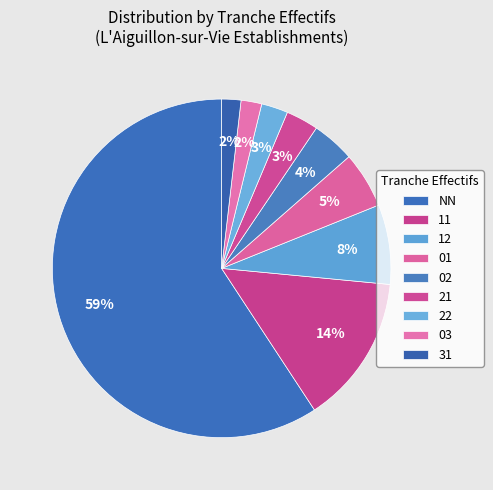

How many segments does this pie chart have?

9